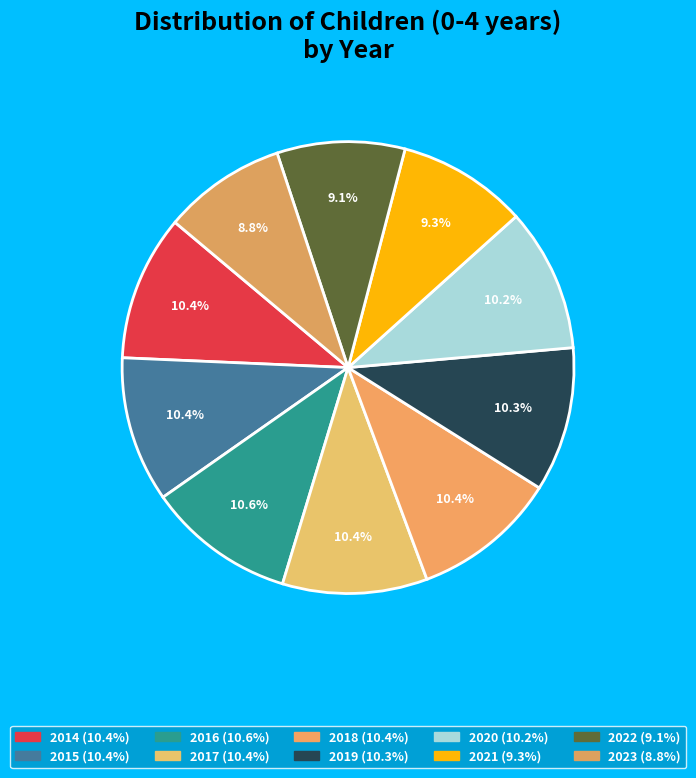

How many segments does this pie chart have?

10